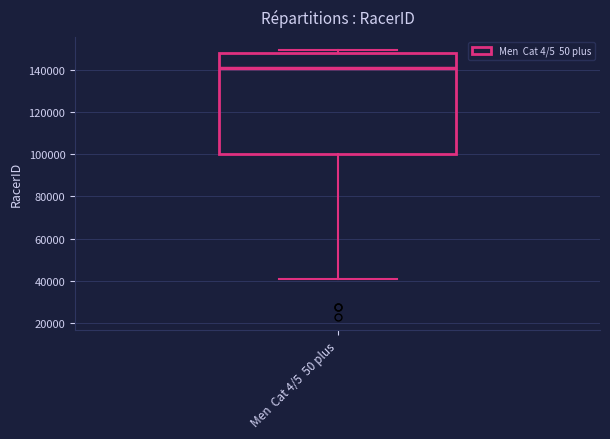

Read this box plot against the y-axis: the position of the median line, the range covered by the box, and the ends of both whiskers. The values are not printed on the chart, so give them approximately, as read against the axis.

median 140000, box 100000 to 148000, whiskers 40000 to 150000